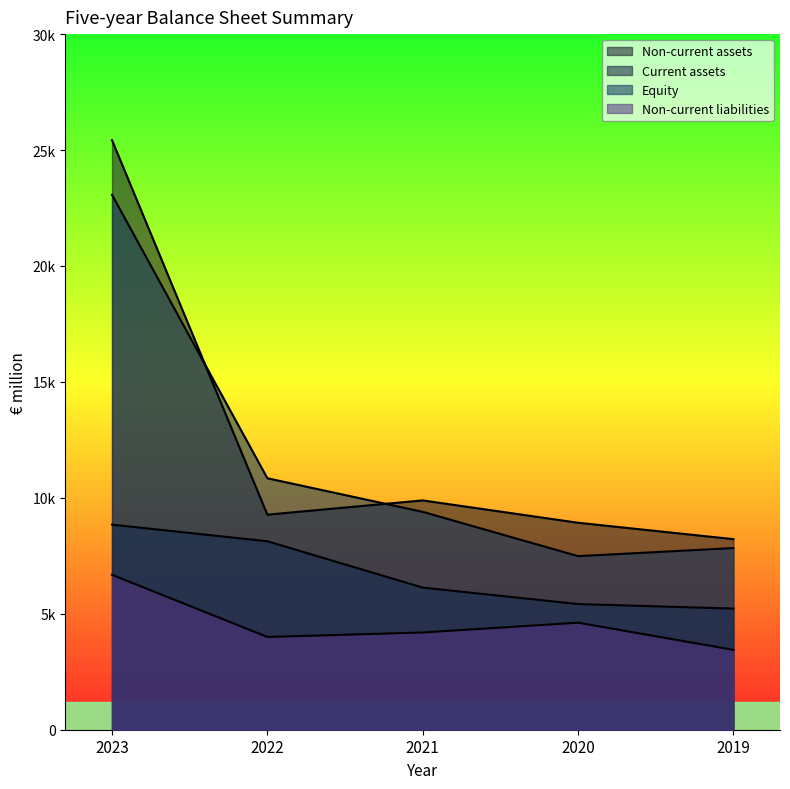

At how many categories does at least one series exceed 10039?

2